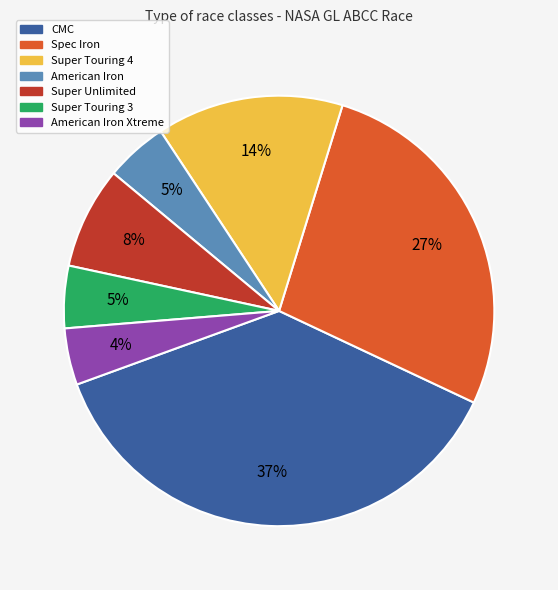

To the nearest percent, what is the difference between the largest and smallest slice percentages?

33%